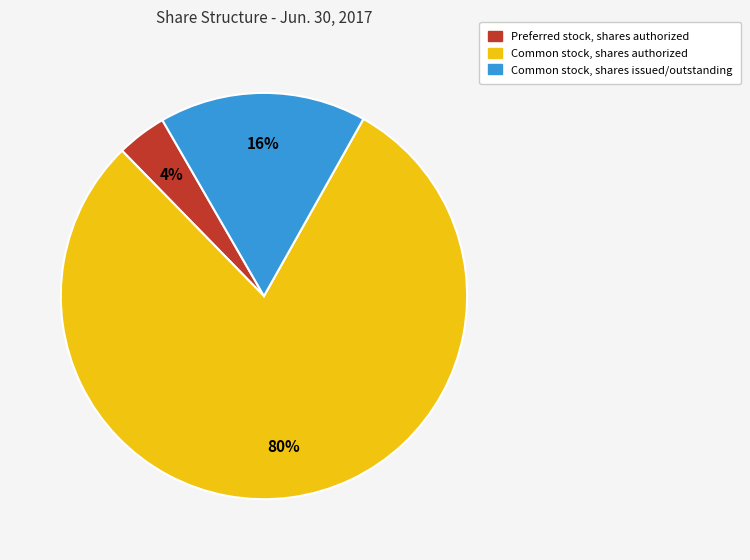

Does any single category account for the majority?

Yes